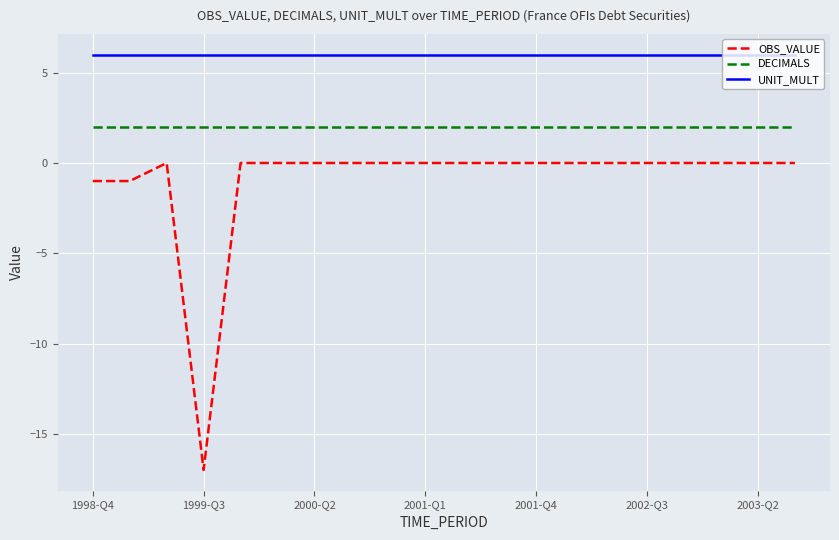

What is the smallest value displayed?

-17